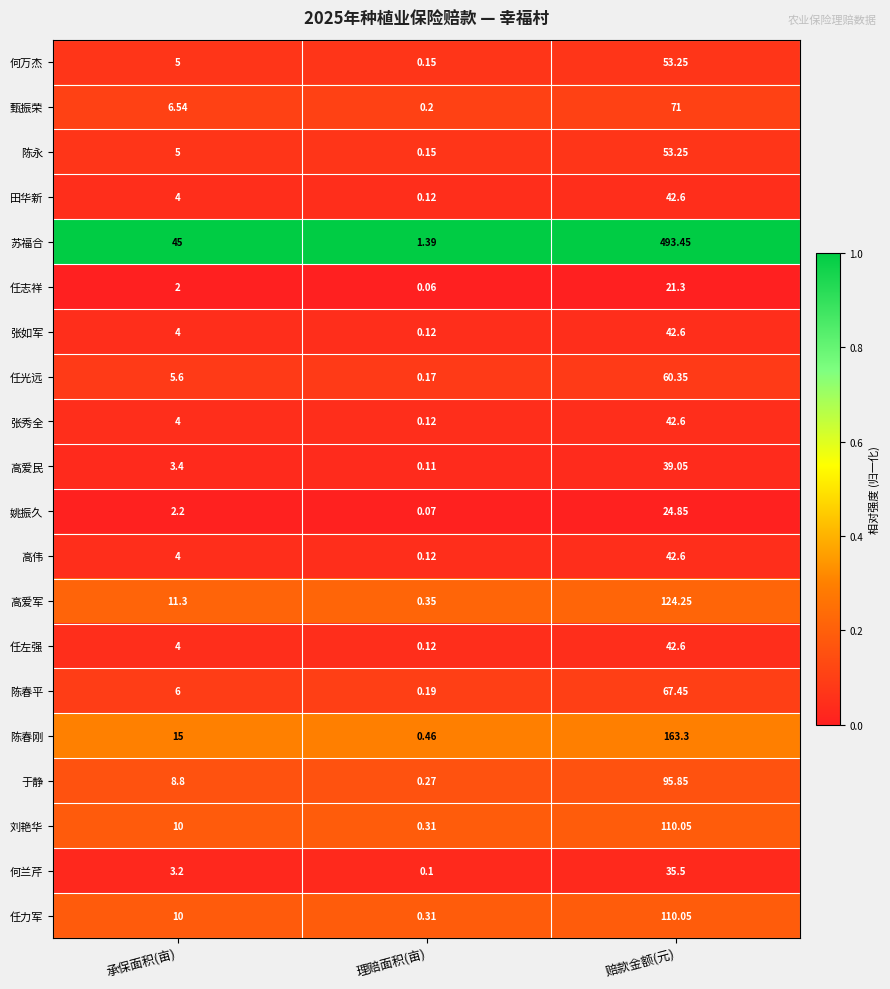

Which label corresponds to the largest value in the chart?

赔款金额(元)